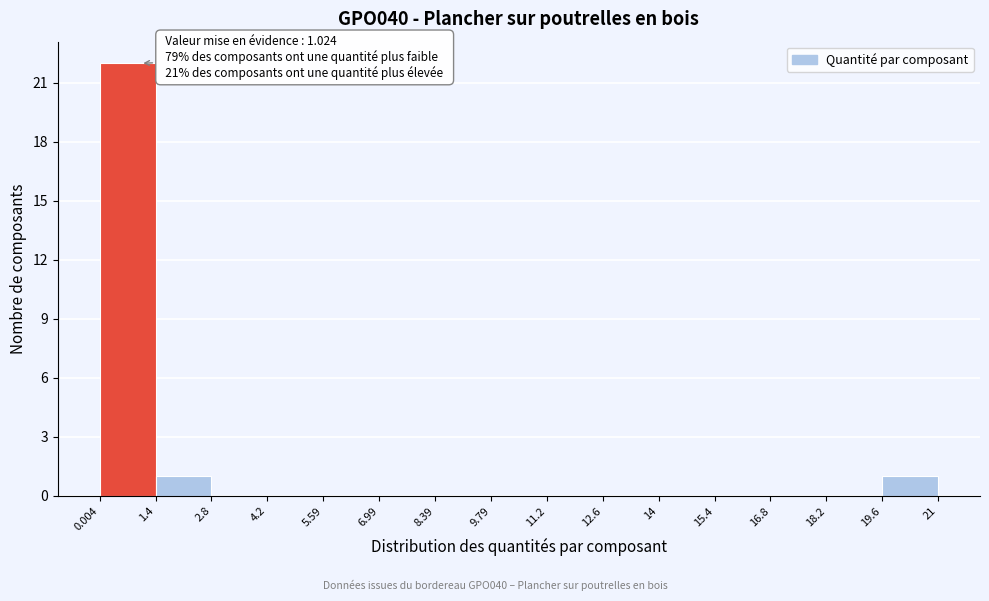

Over which range of the x-axis is the bar tallest?

0.004 to 1.4